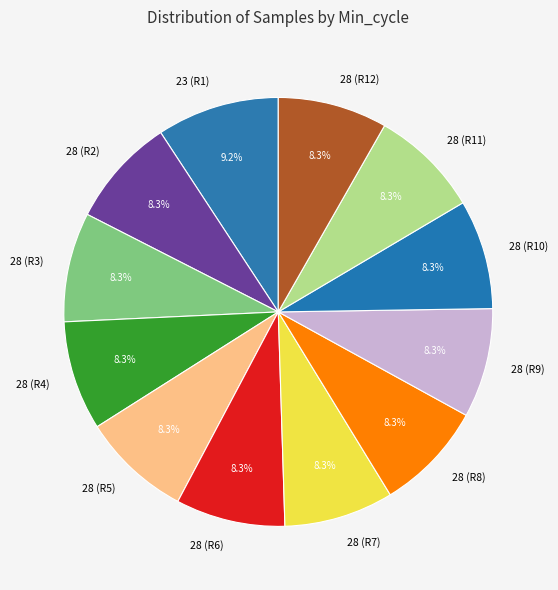

How many segments does this pie chart have?

12